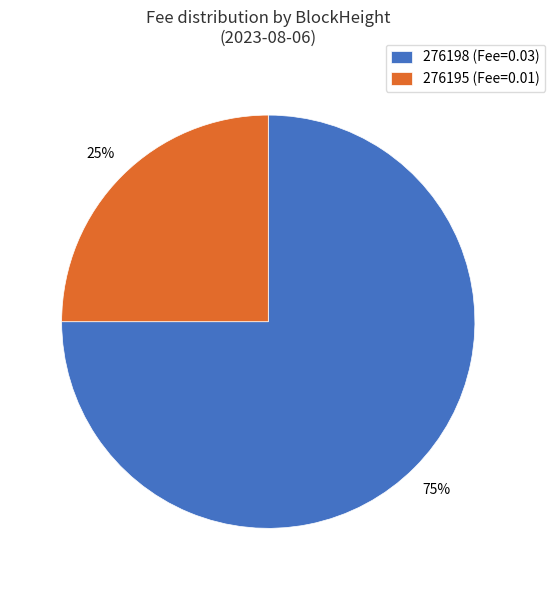

True or false: 276198 accounts for 15% of the total.

False